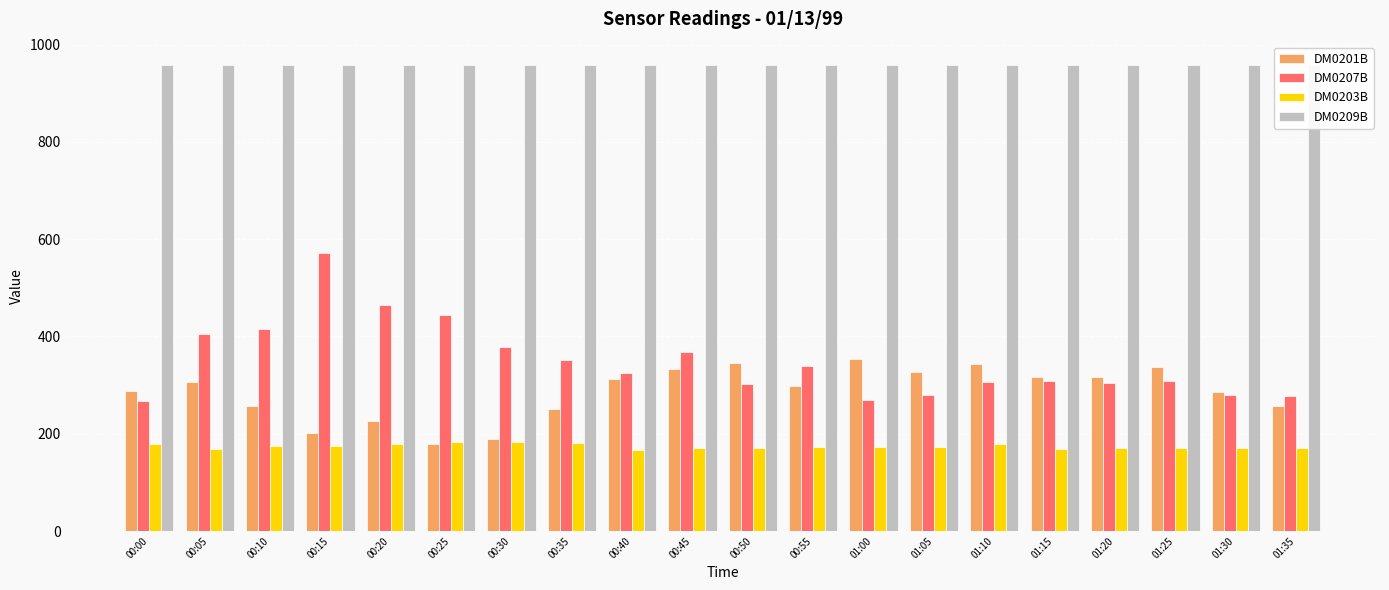

Which series has the largest total across all categories?

DM0209B